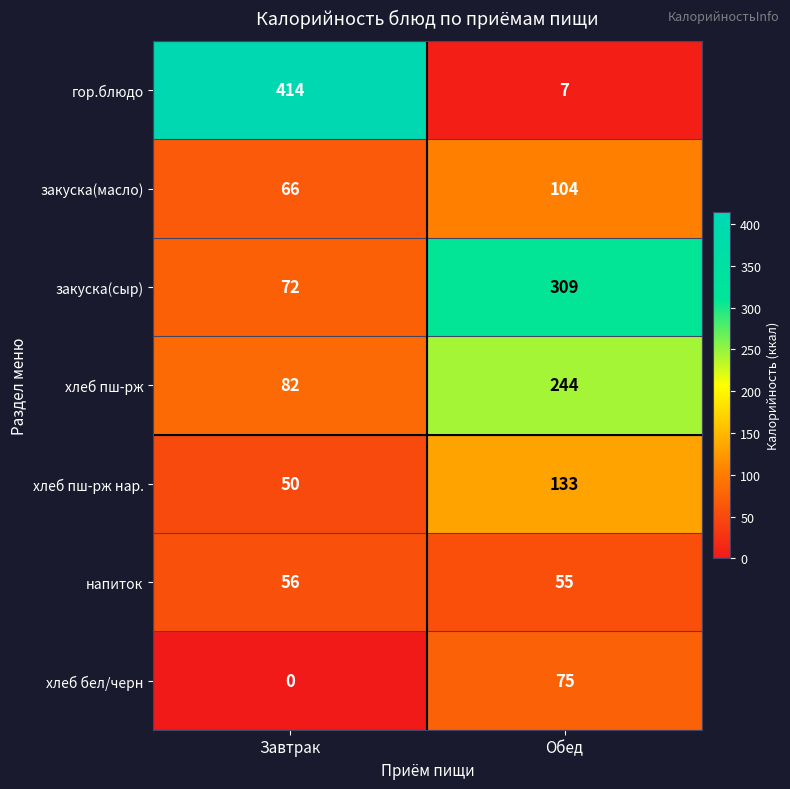

List the series in order of their peak value, highest first.

гор.блюдо, закуска(сыр), хлеб пш-рж, хлеб пш-рж нар., закуска(масло), хлеб бел/черн, напиток